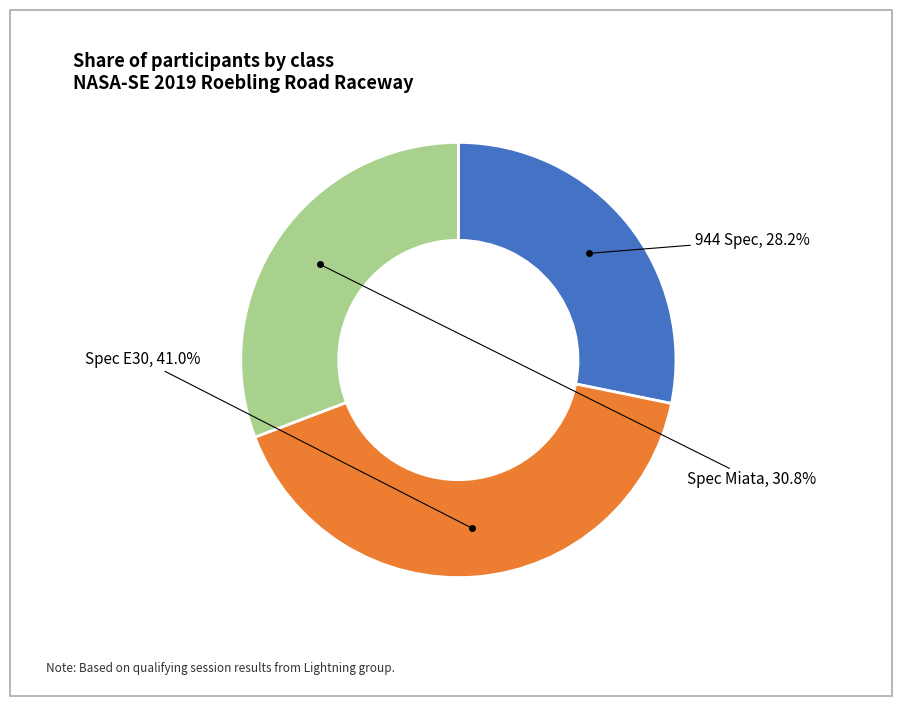

To the nearest percent, what is the difference between the largest and smallest slice percentages?

13%